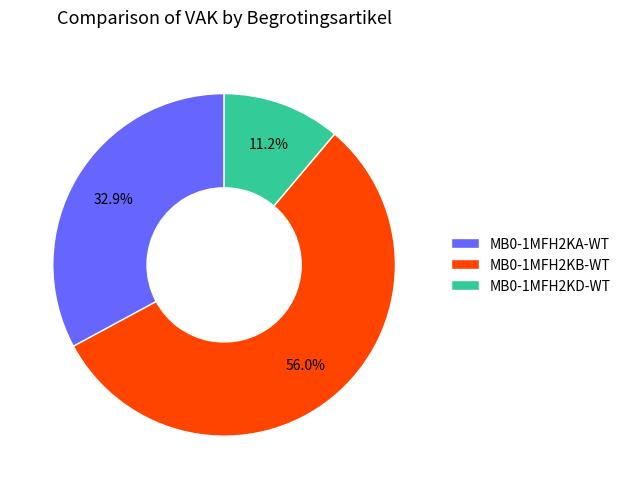

What is the majority slice?

MB0-1MFH2KB-WT